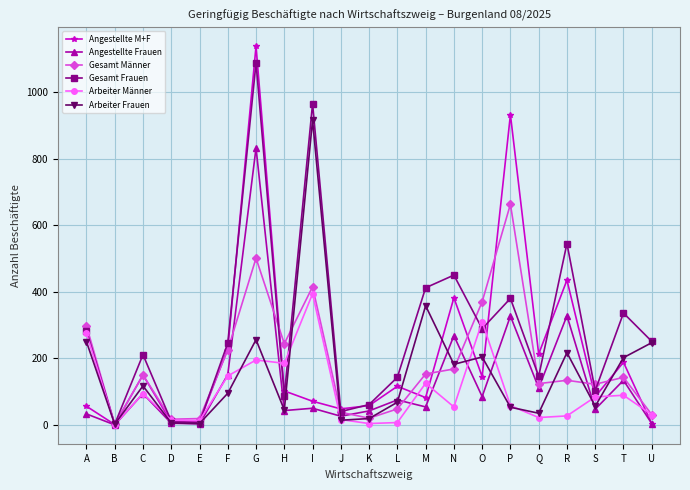

Where is Arbeiter Frauen nearest to the value 458?

M